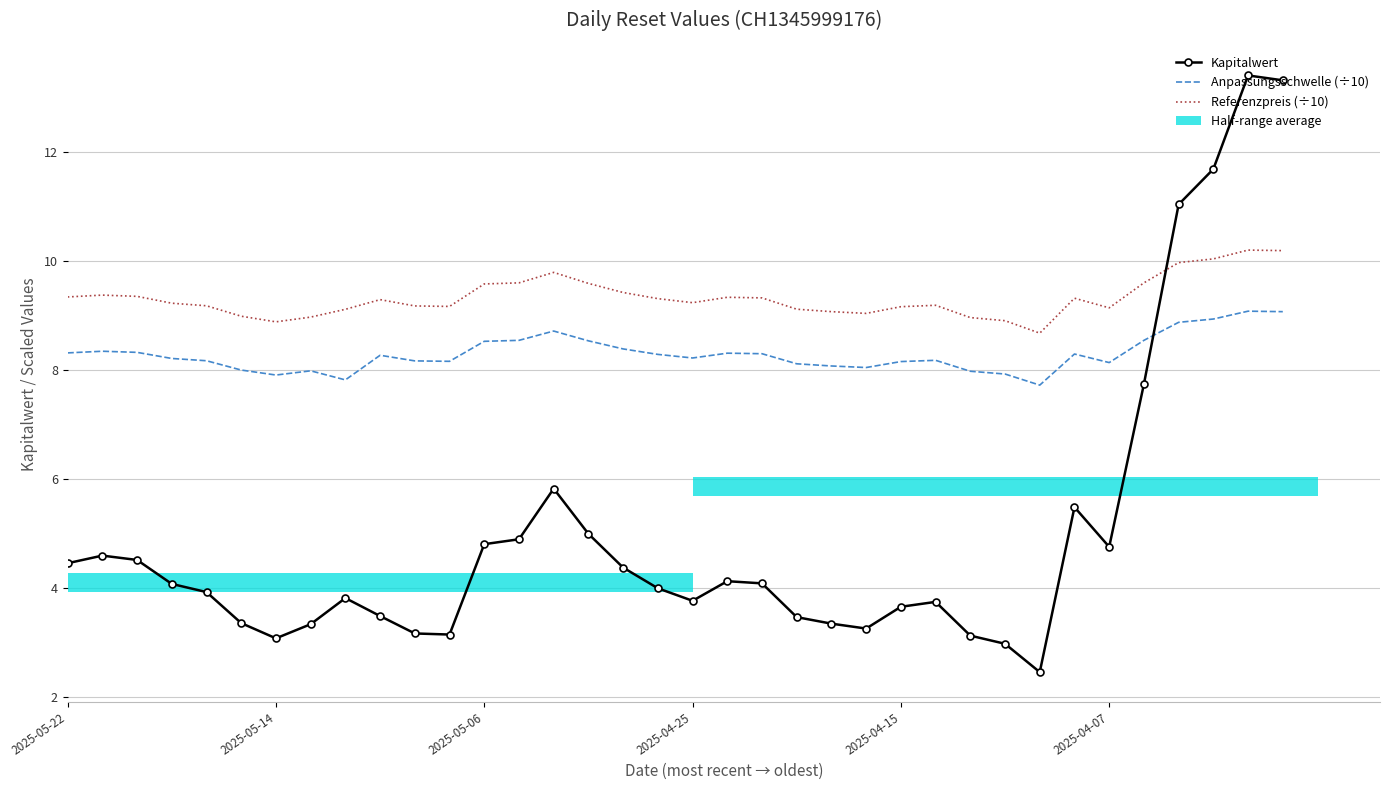

What is the sum of all Anpassungsschwelle (÷10) values?

298.6